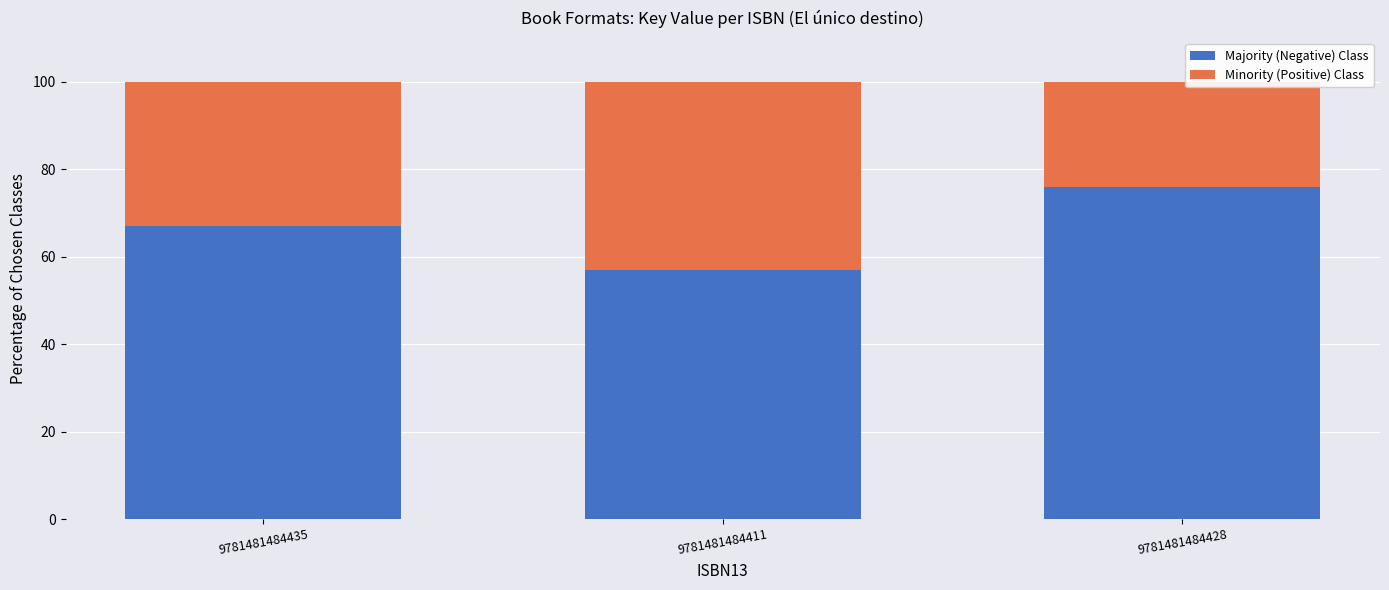

What is the lowest value of the Majority (Negative) Class series?

57